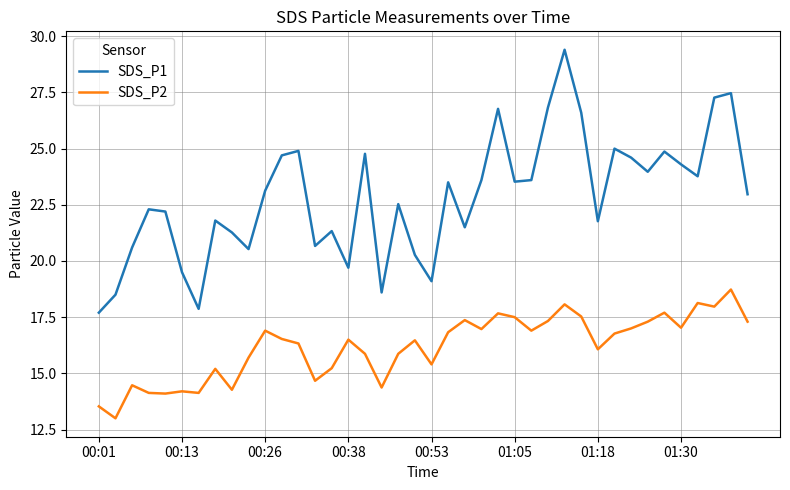

Which series has the largest total across all categories?

SDS_P1